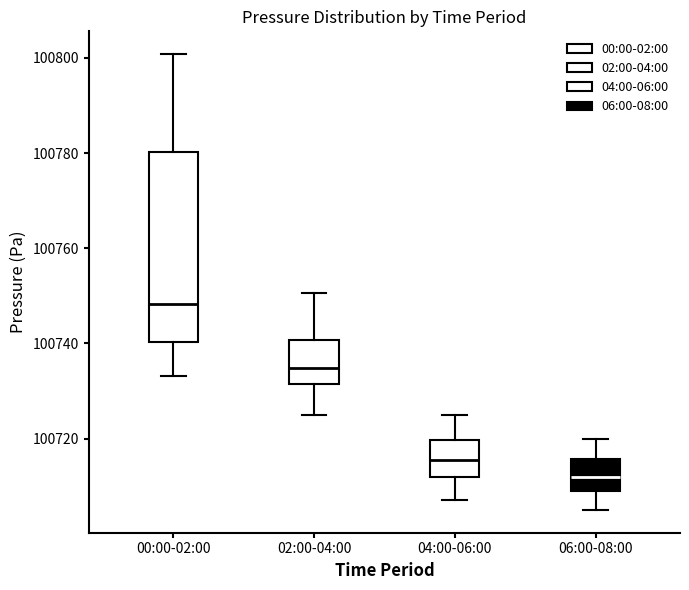

Where is the upper edge of the box for 00:00-02:00 on the y-axis? The values are not printed on the chart, so give them approximately, as read against the axis.

100780